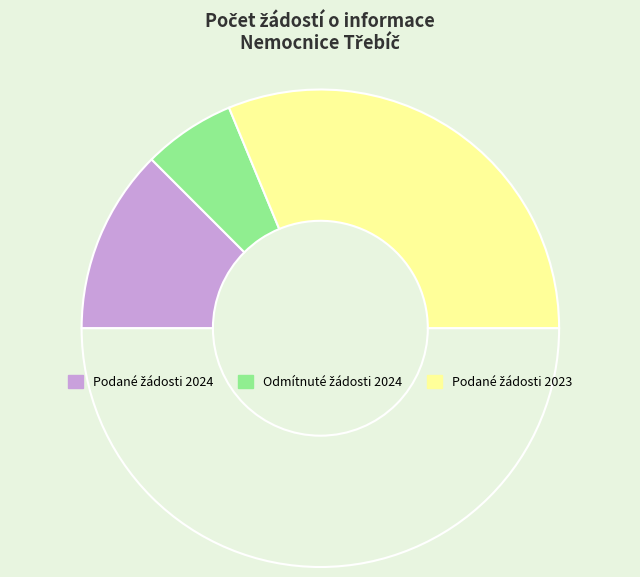

How many segments does this pie chart have?

4